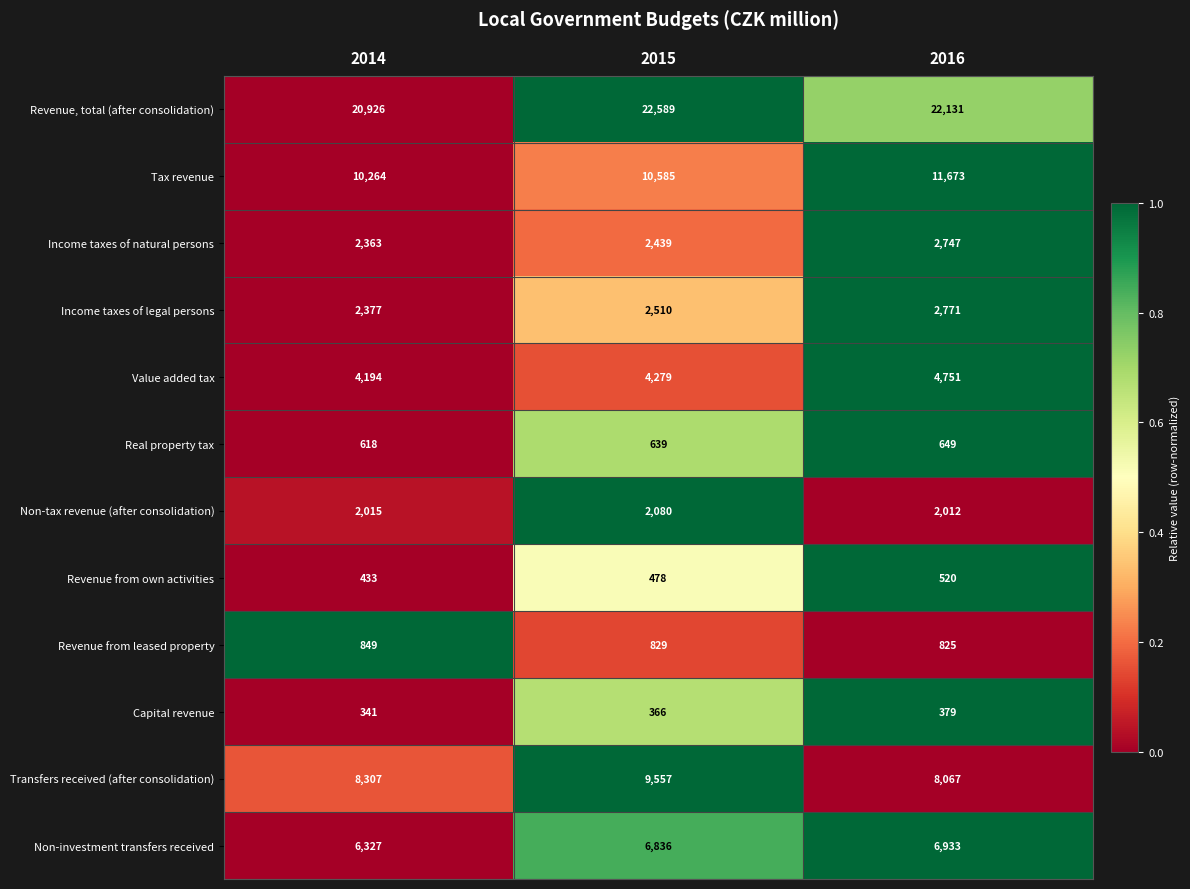

Which label corresponds to the smallest value in the chart?

2014